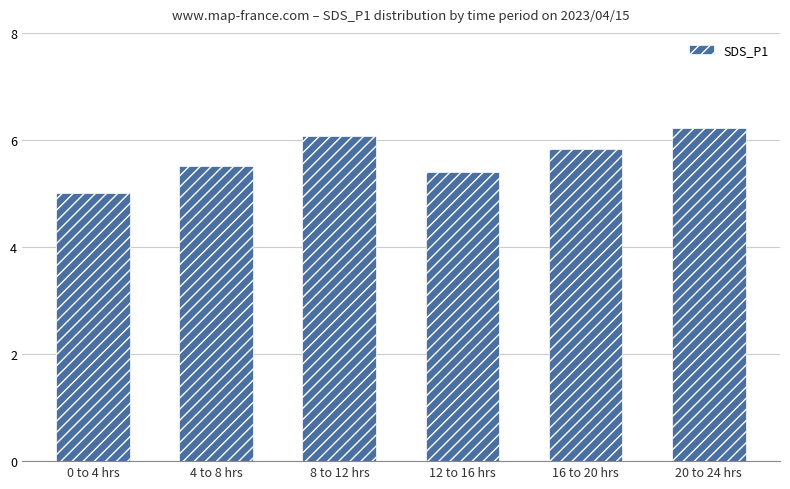

Rank the categories by value from highest to lowest.

20 to 24 hrs, 8 to 12 hrs, 16 to 20 hrs, 4 to 8 hrs, 12 to 16 hrs, 0 to 4 hrs